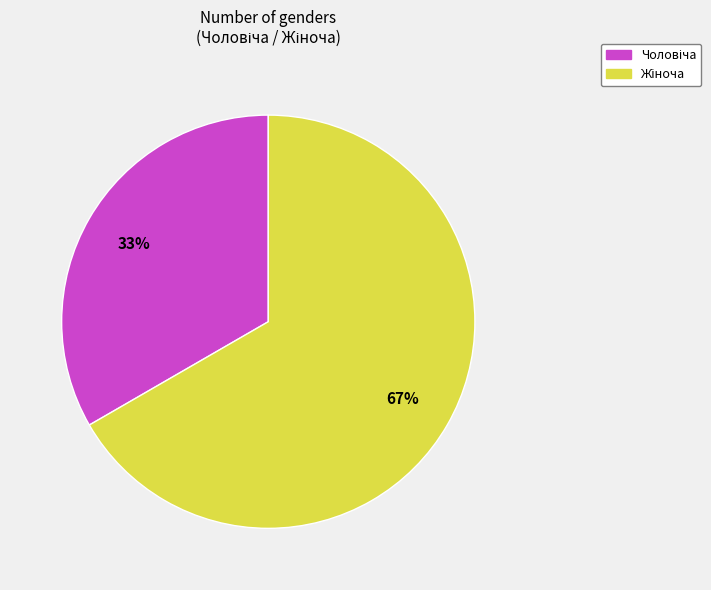

Is there a majority slice in this chart?

Yes